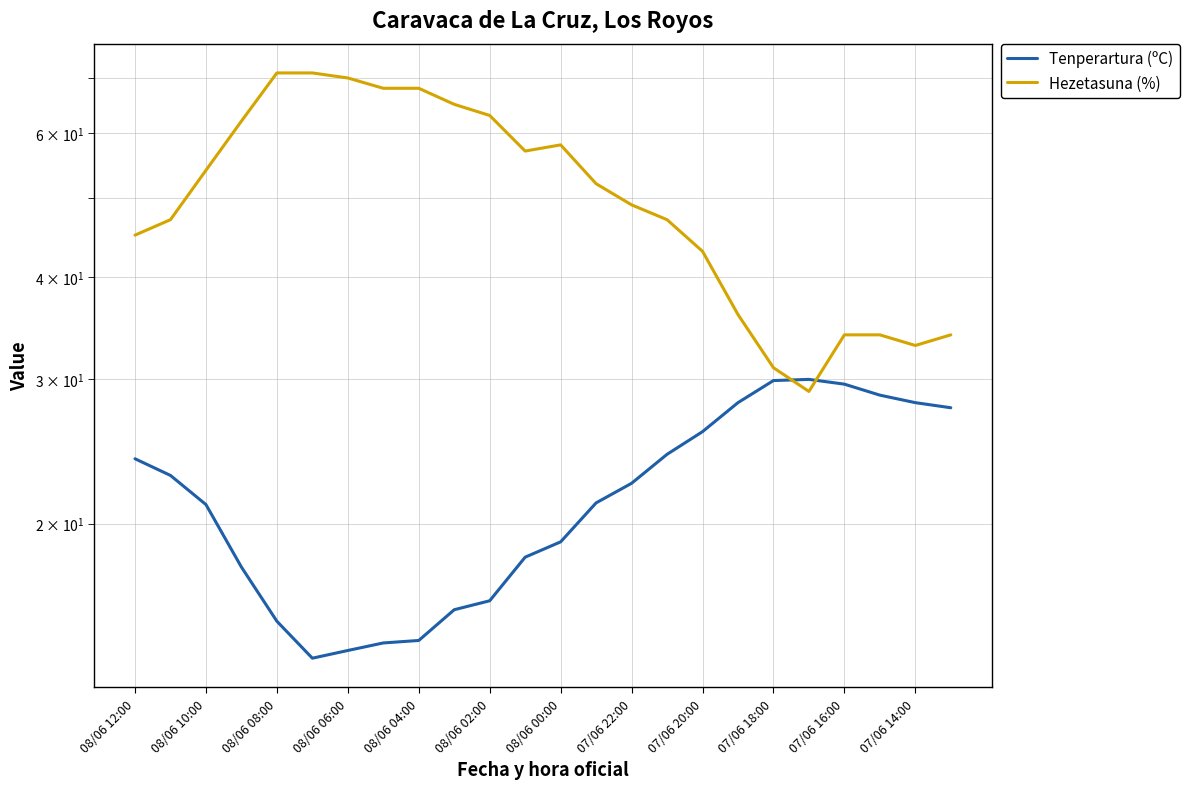

True or false: Hezetasuna (%) and Tenperartura (ºC) cross at least once.

True